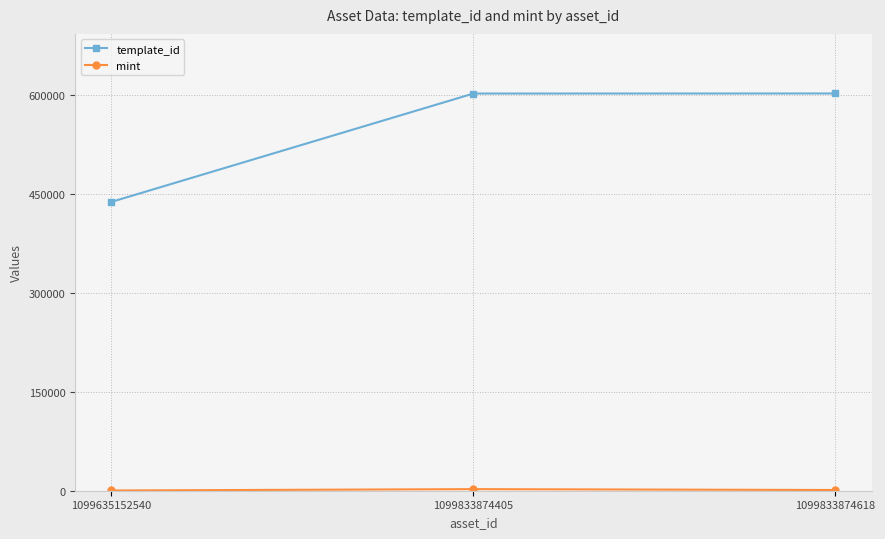

At which label does template_id reach its minimum?

1099635152540